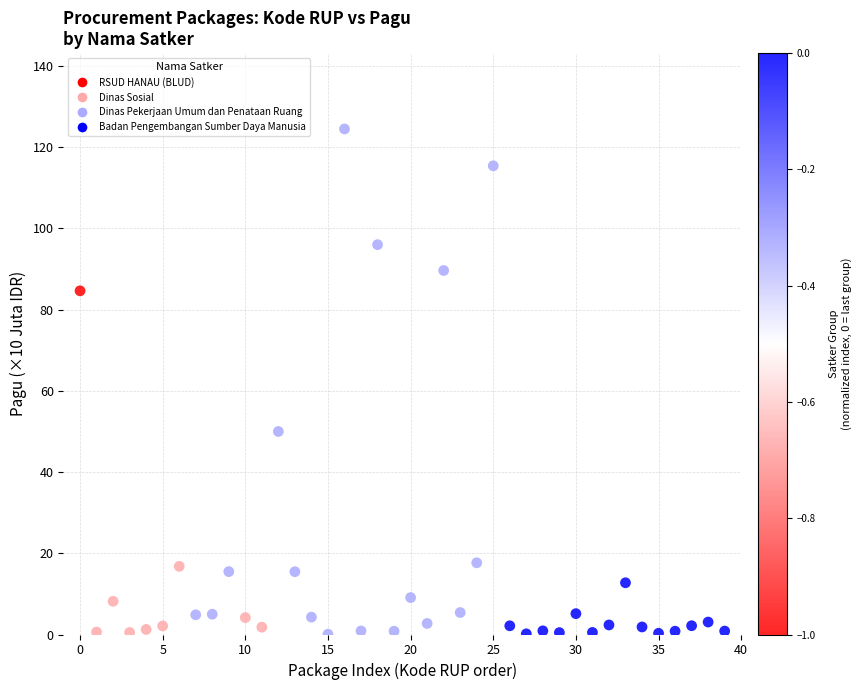

What is the range of Y values (max minus min)?

124.4